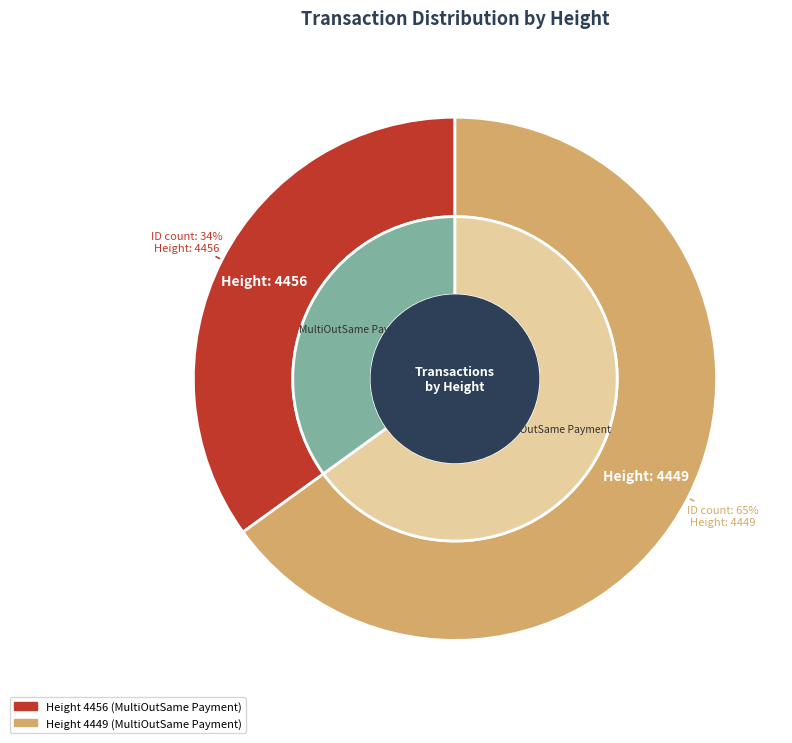

What percentage is NOT represented by 4456?

65.0%